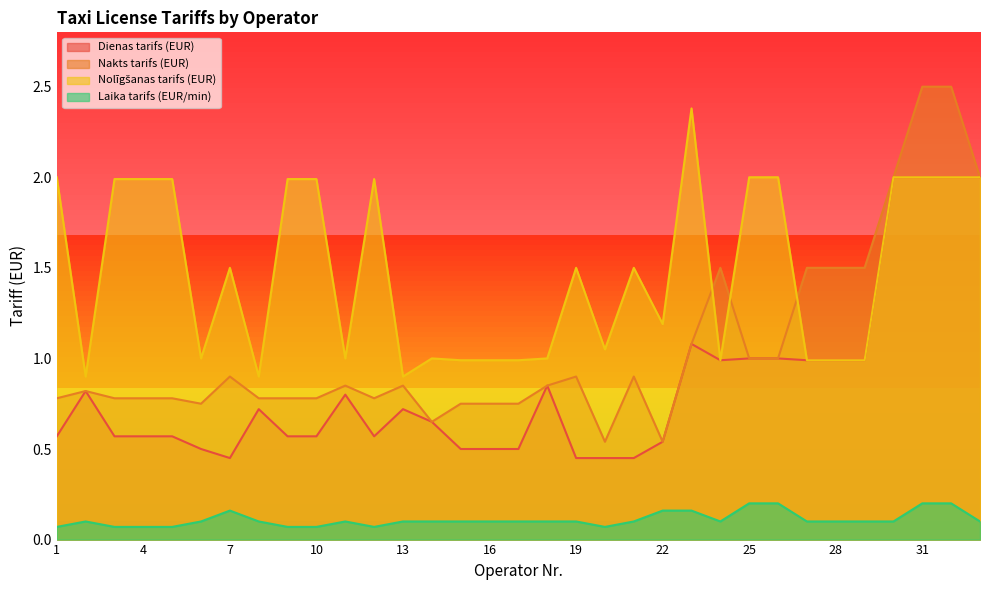

The Dienas tarifs (EUR) series shows 0.7 at 17. True or false?

False